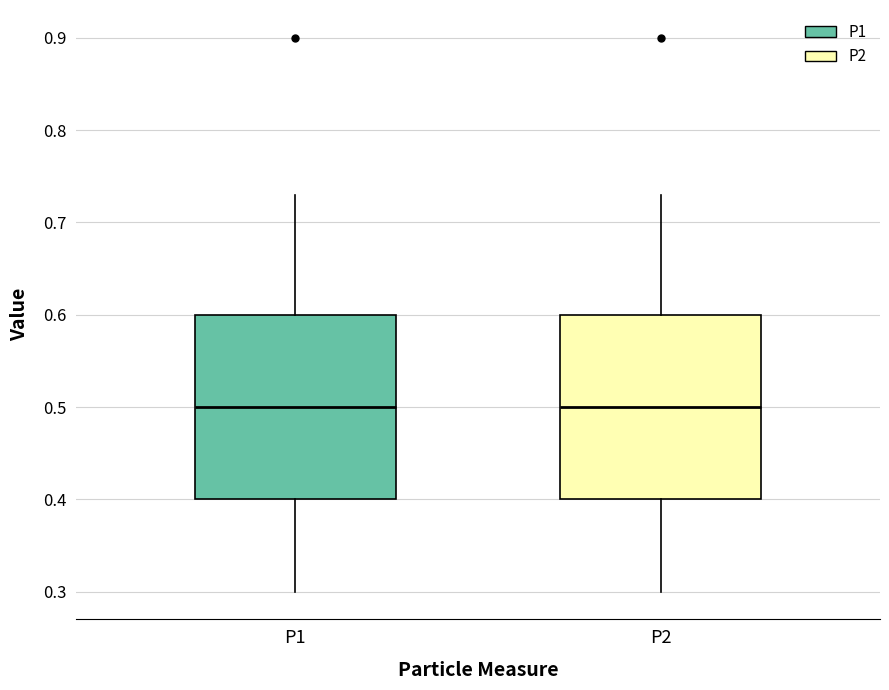

Reading left to right, transcribe this box plot: for each box, give where its median line is, the range the box spans, and where its two whiskers end, as read against the y-axis. The values are not printed on the chart, so give them approximately, as read against the axis.

P1: median 0.50, box 0.40 to 0.60, whiskers 0.30 to 0.73
P2: median 0.50, box 0.40 to 0.60, whiskers 0.30 to 0.73